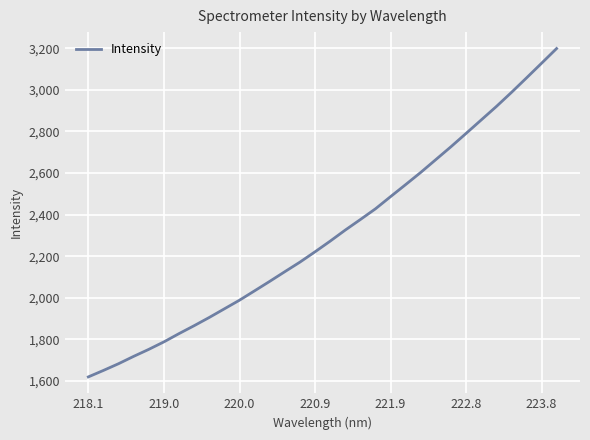

What is the difference between the maximum and minimum values?

1578.4